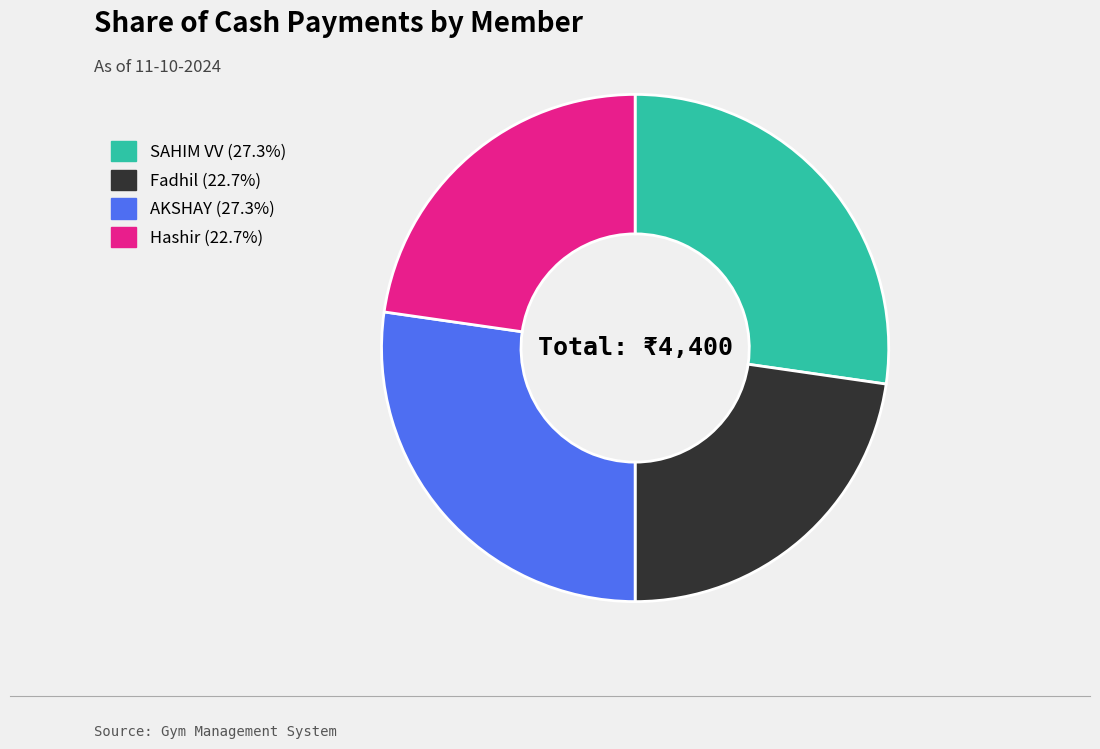

Is there any slice that represents more than half of the pie?

No